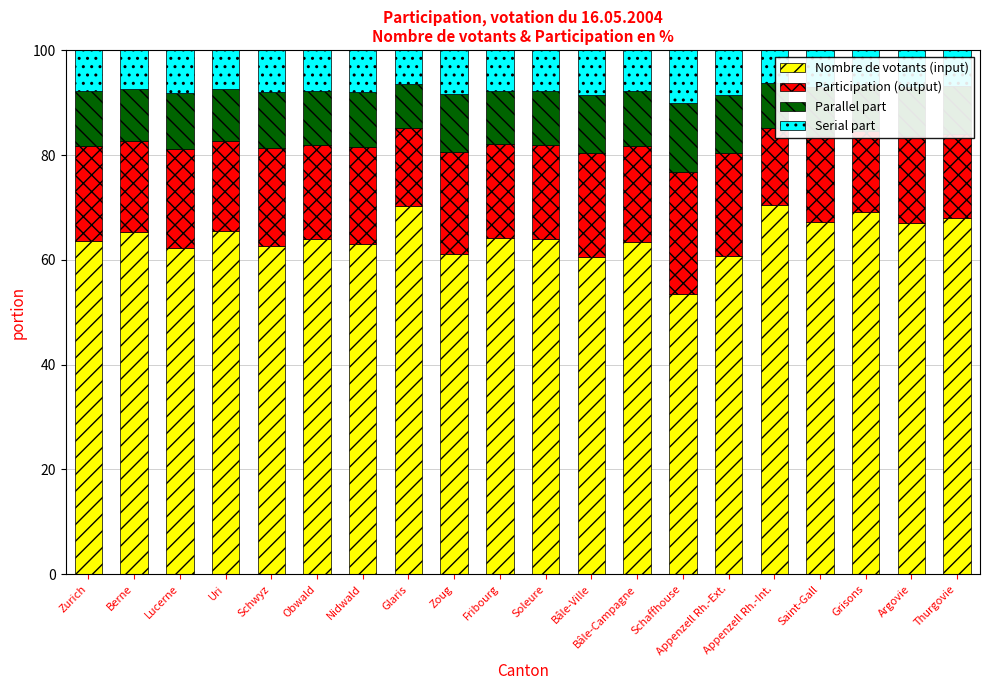

Read the Nombre de votants (input) value at Saint-Gall.

67.1